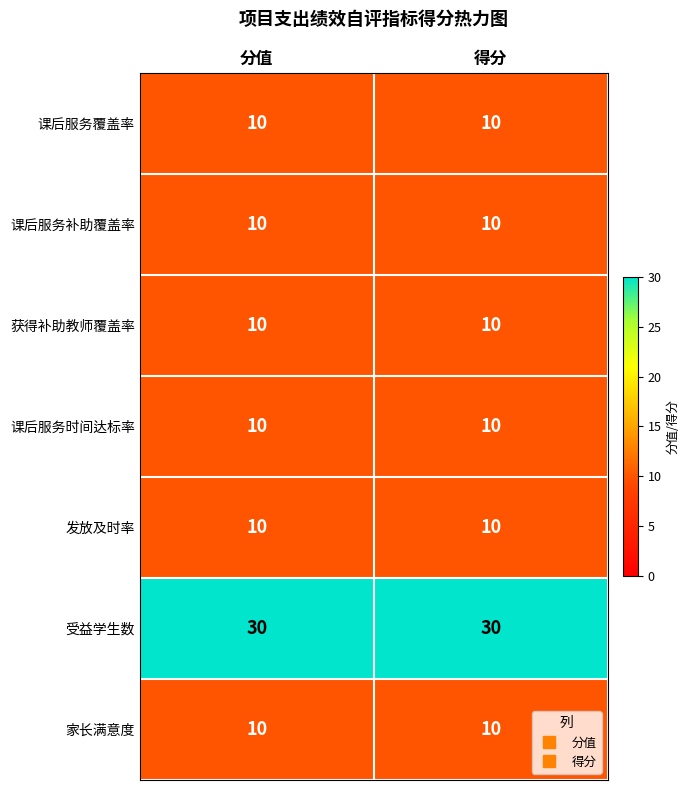

Count the number of categories in the chart.

2